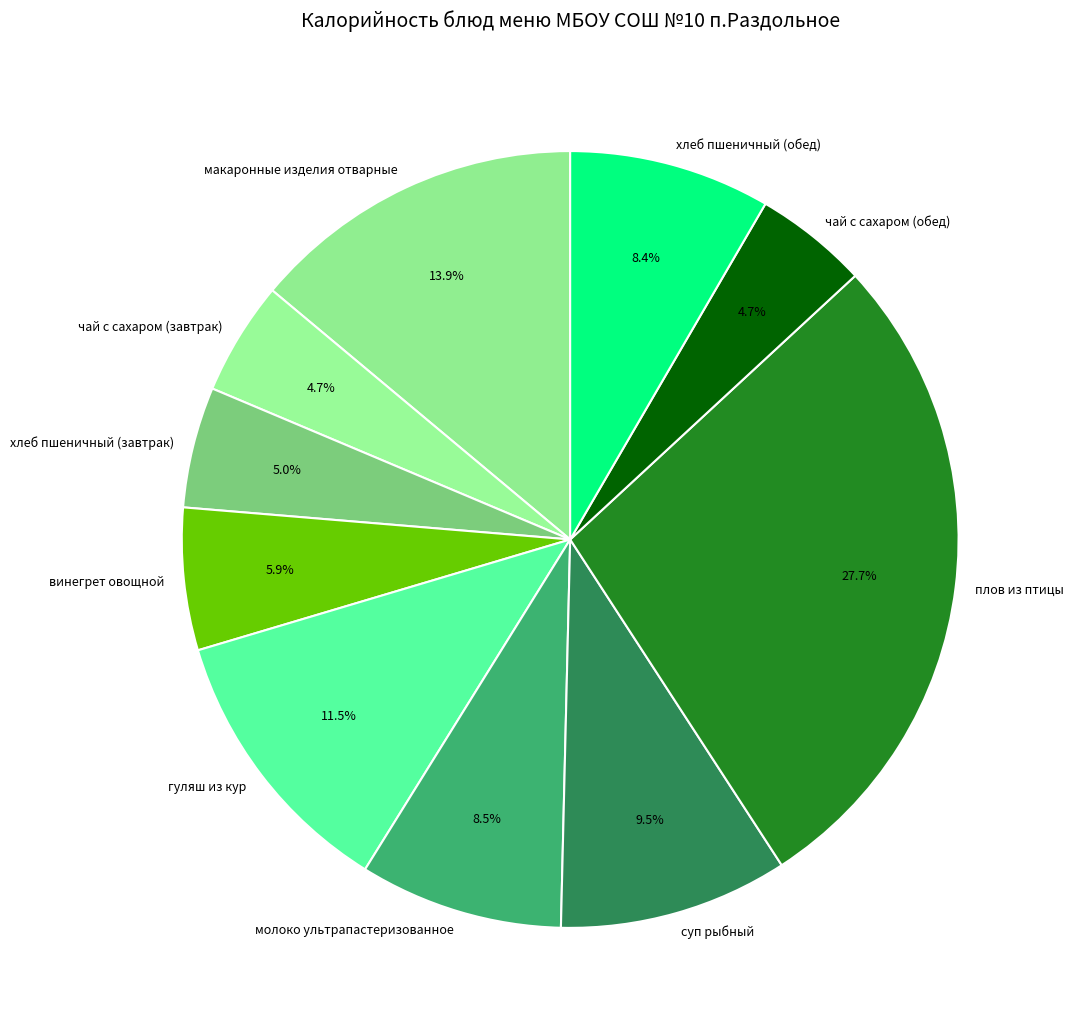

Is it true that молоко ультрапастеризованное is 23% of the pie?

False